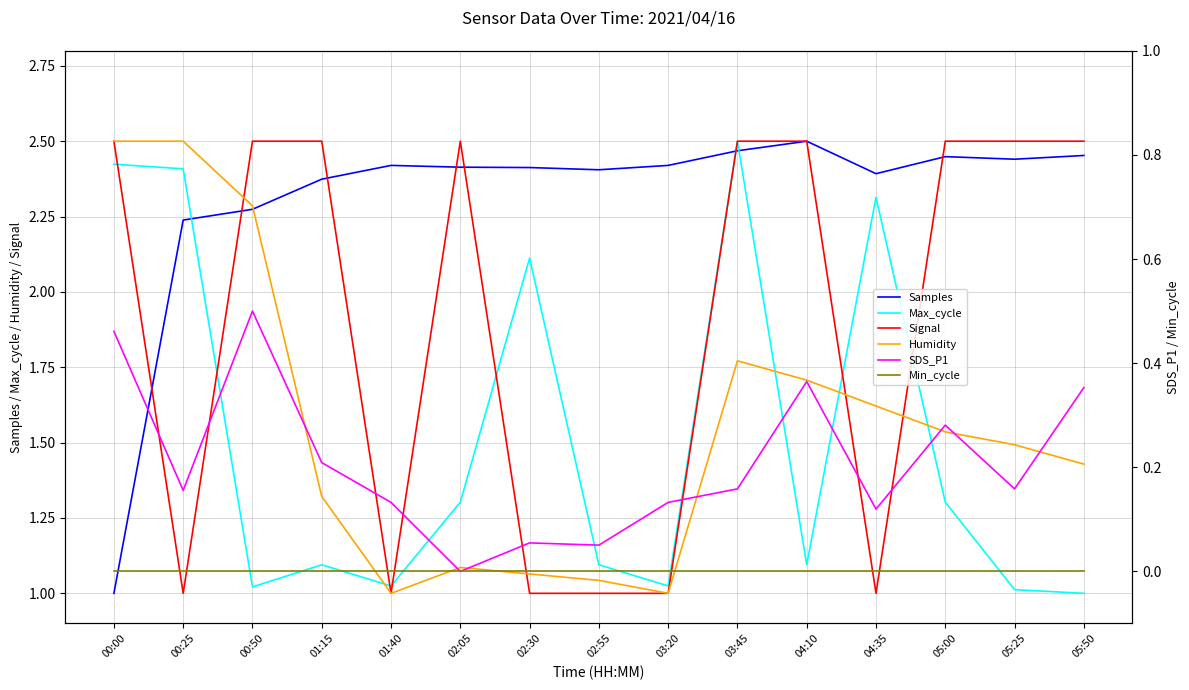

True or false: Humidity and Min_cycle intersect in this chart.

False